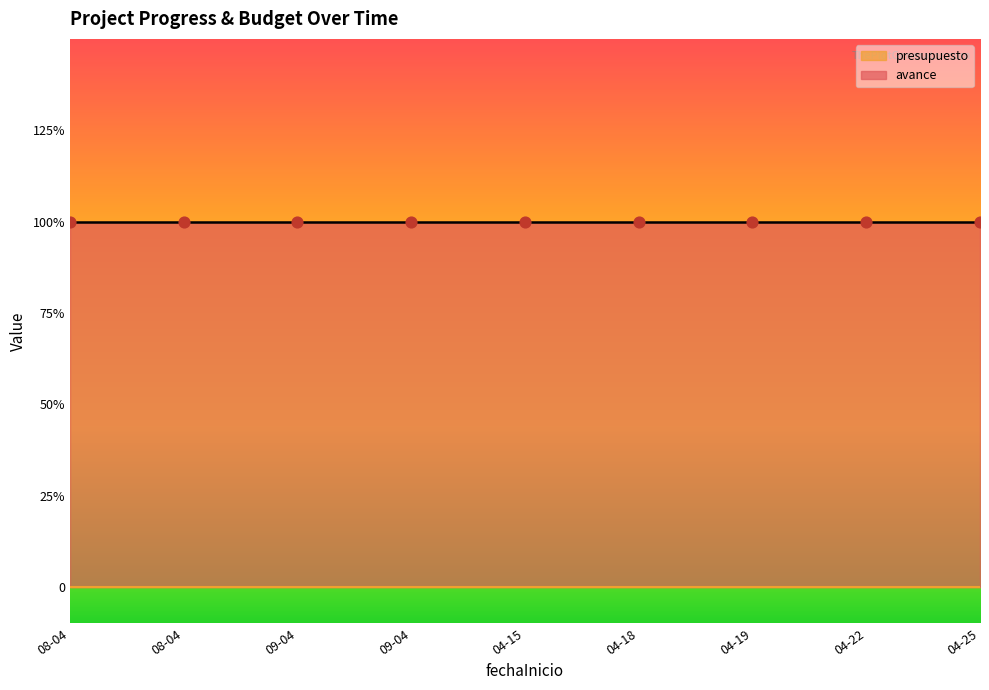

At how many categories does at least one series exceed 0?

9